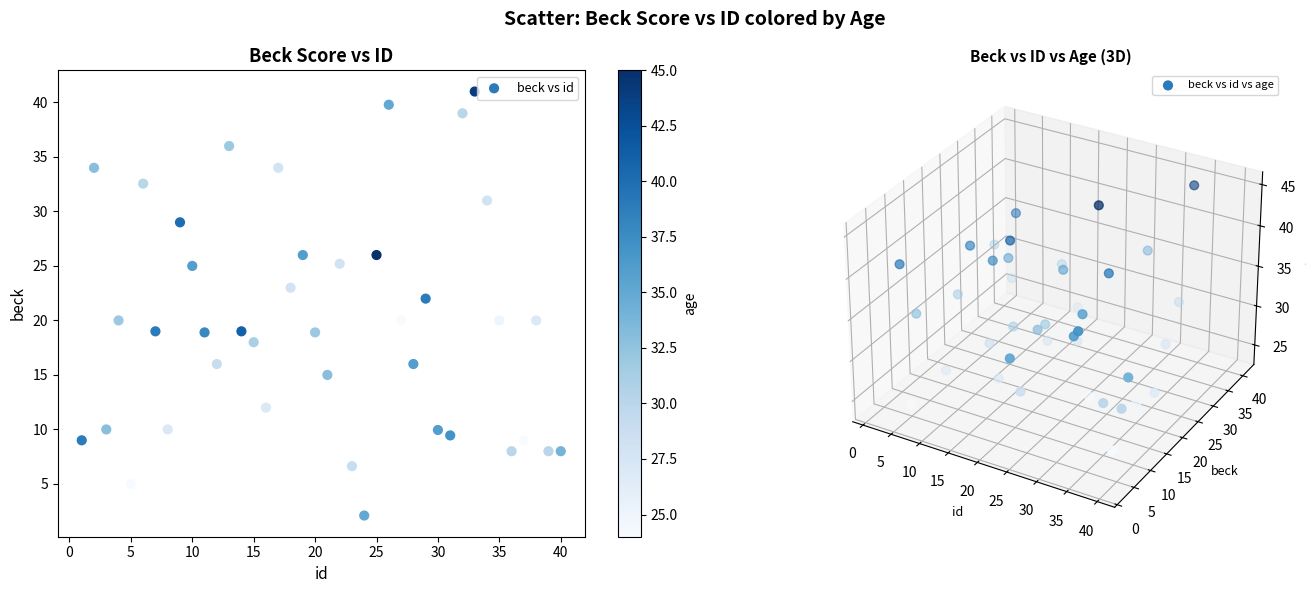

What is the range of X values (max minus min)?

39.0